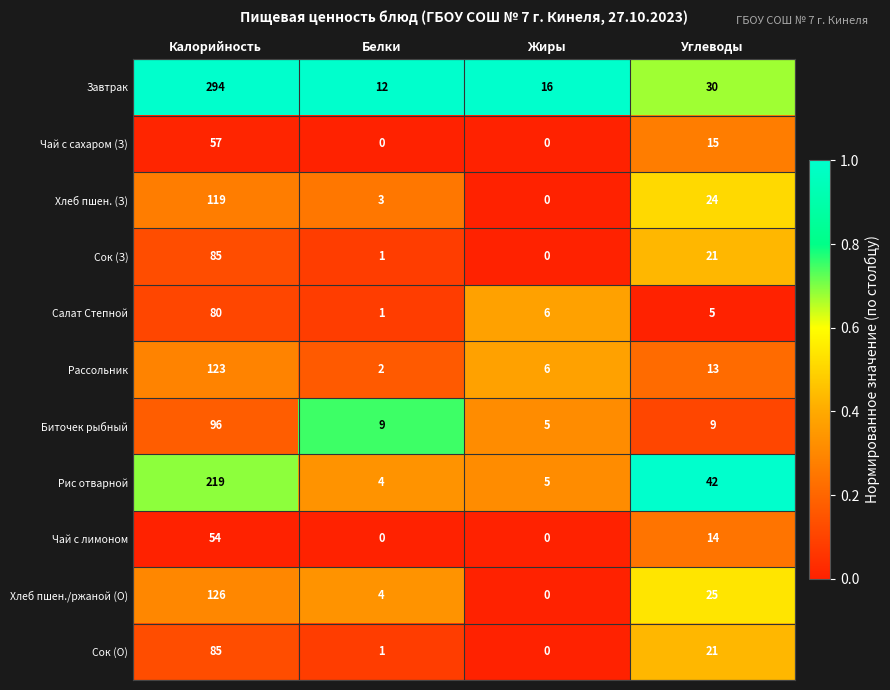

List the labels in order of Завтрак value, largest first.

Калорийность, Углеводы, Жиры, Белки